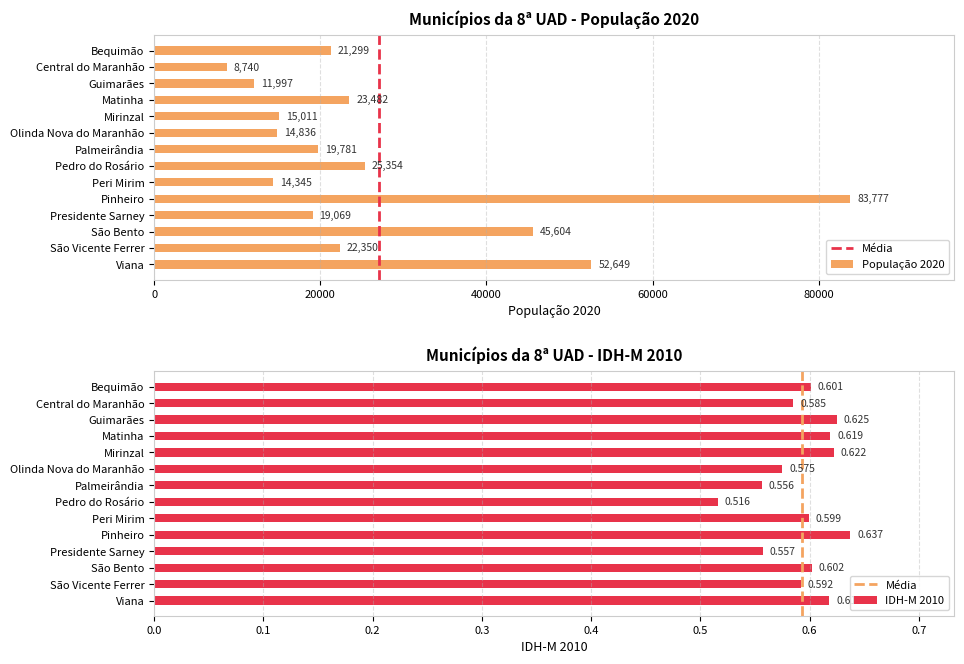

Which category has the highest value in the População 2020 series?

Pinheiro